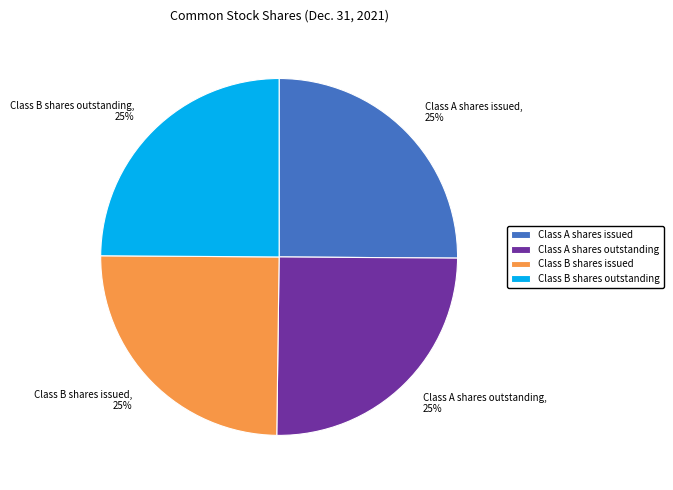

Does any single category account for the majority?

No